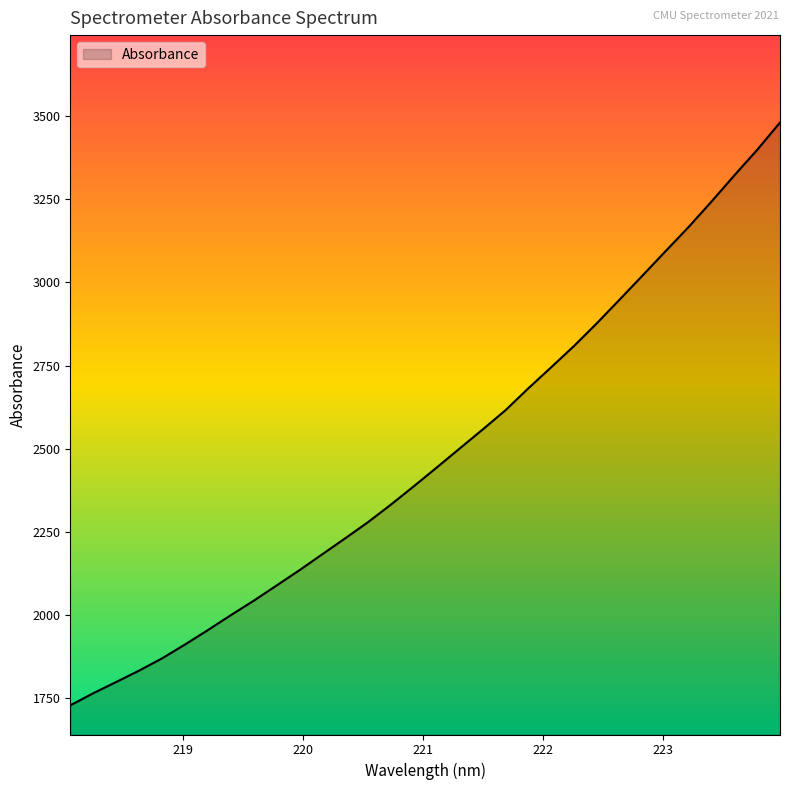

How many lines are shown in the chart?

1